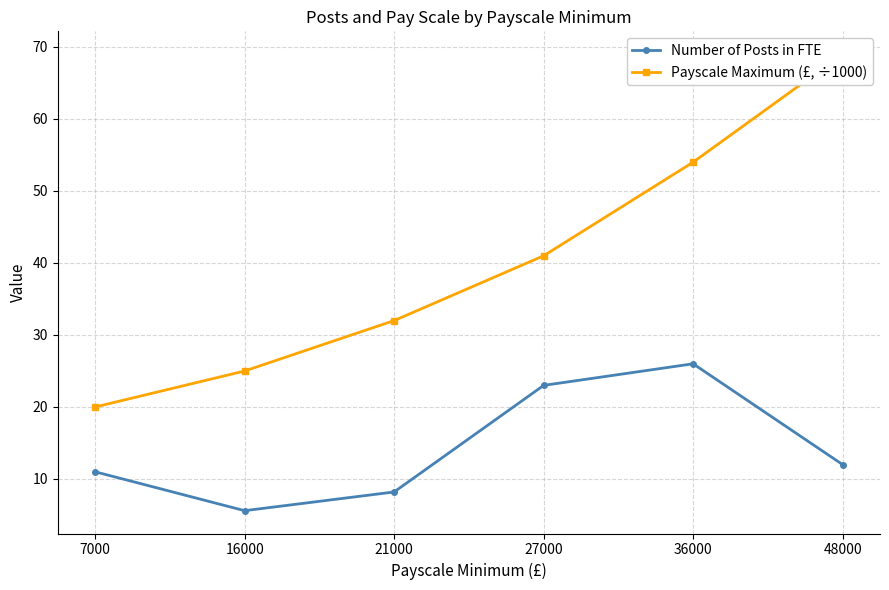

Count the number of categories in the chart.

6